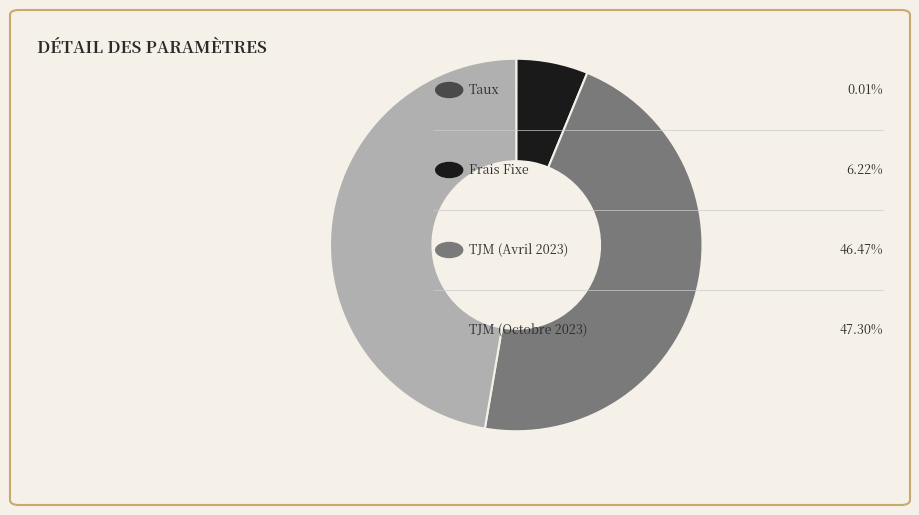

Does any single category account for the majority?

No